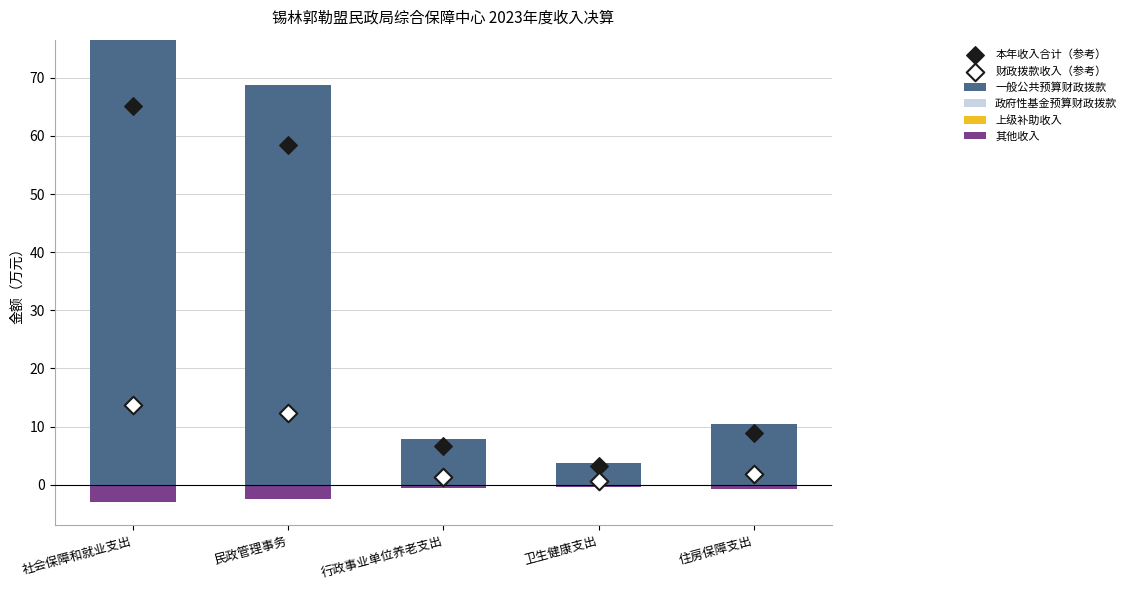

Which series contains the highest Y value?

一般公共预算财政拨款